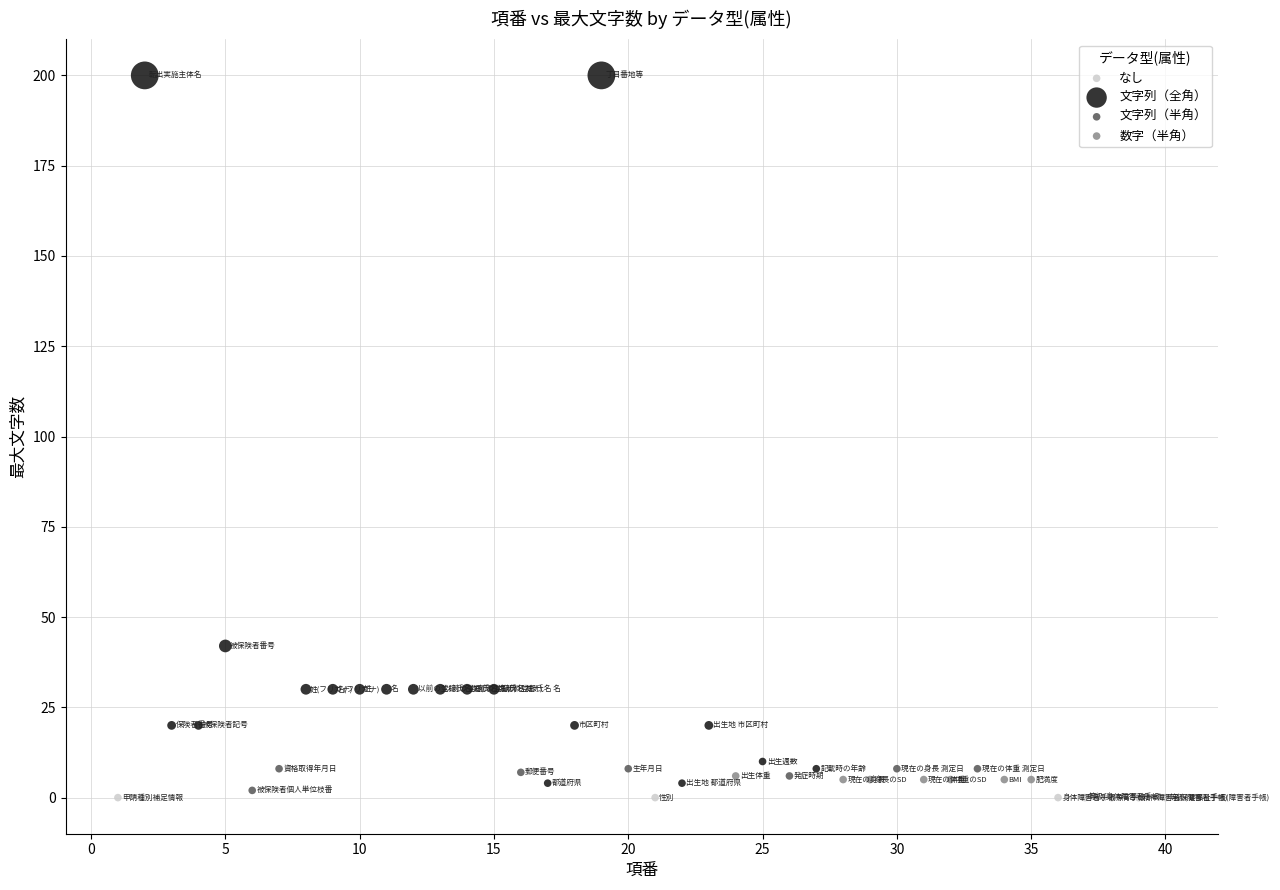

Which series contains the highest Y value?

文字列（全角）